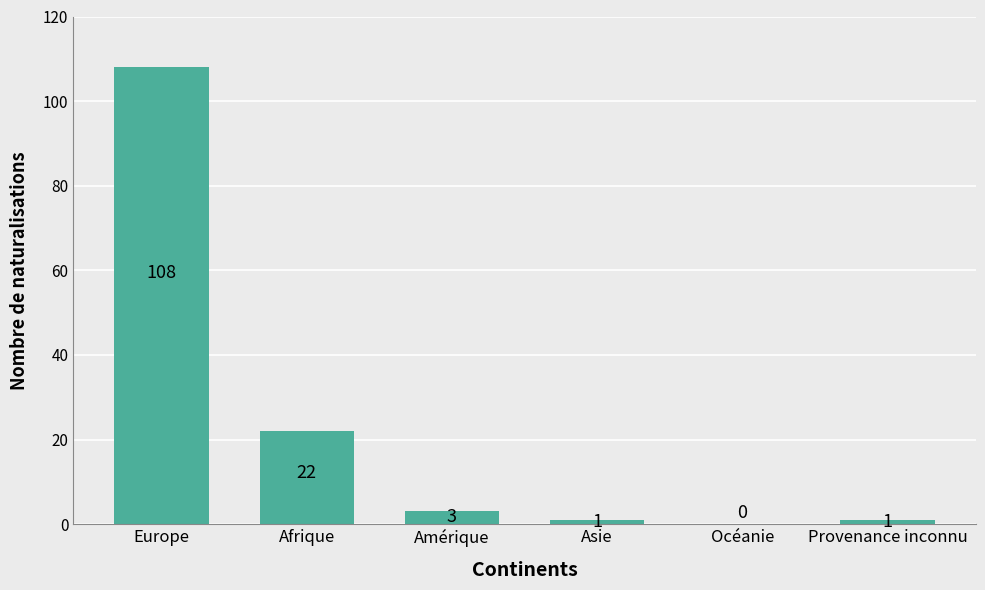

Between Amérique and Afrique, which is larger?

Afrique